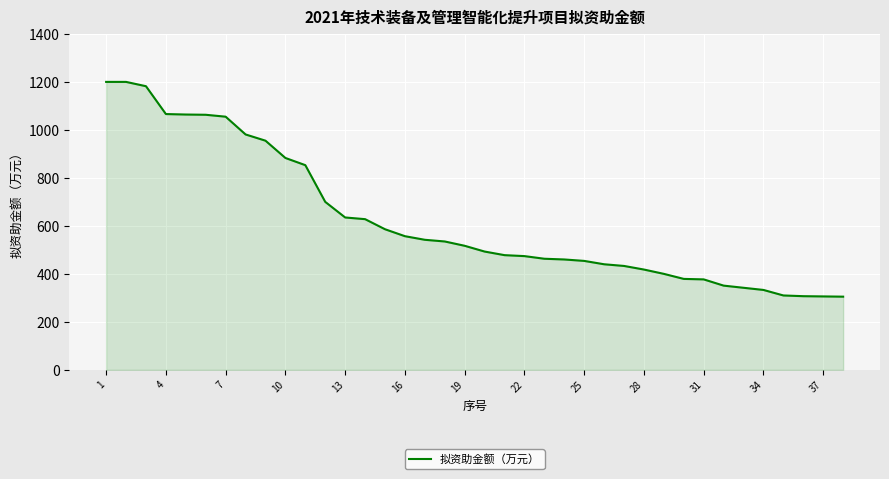

What is the maximum value shown in the chart?

1200